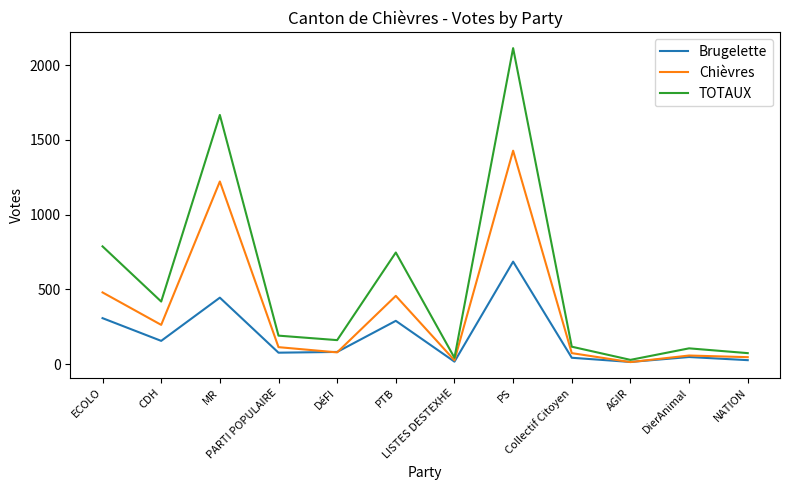

Rank the series by their average value, from lowest to highest.

Brugelette, Chièvres, TOTAUX